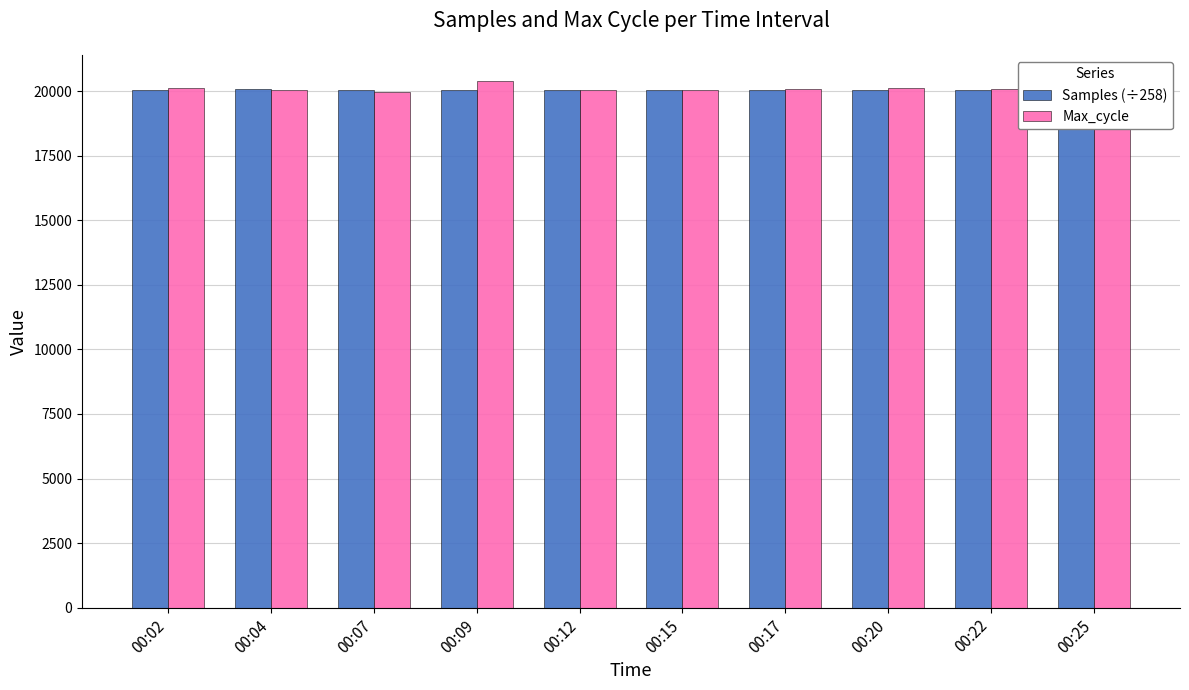

How many bars are there in total?

20